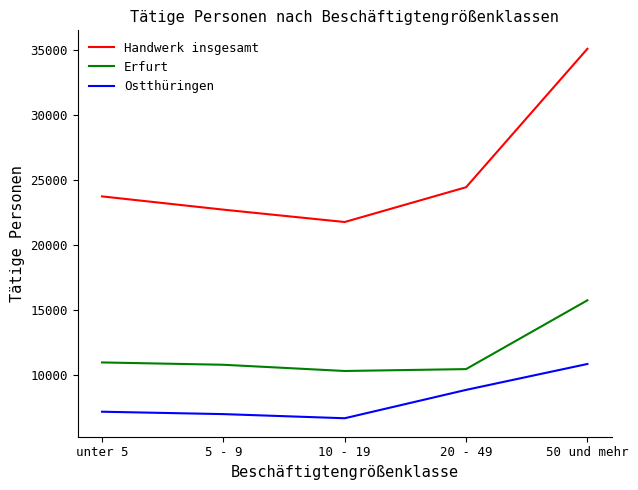

At how many categories does at least one series exceed 27978?

1